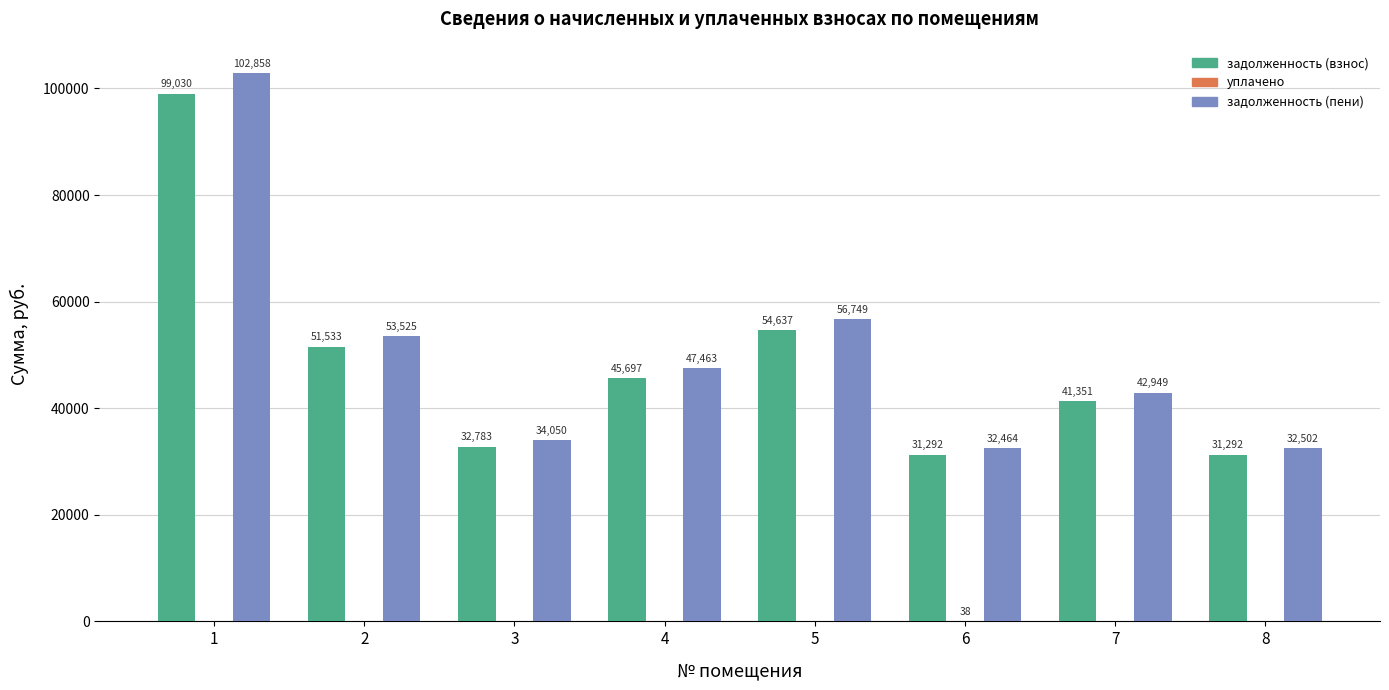

What is the total value across all series at 8?

63794.4